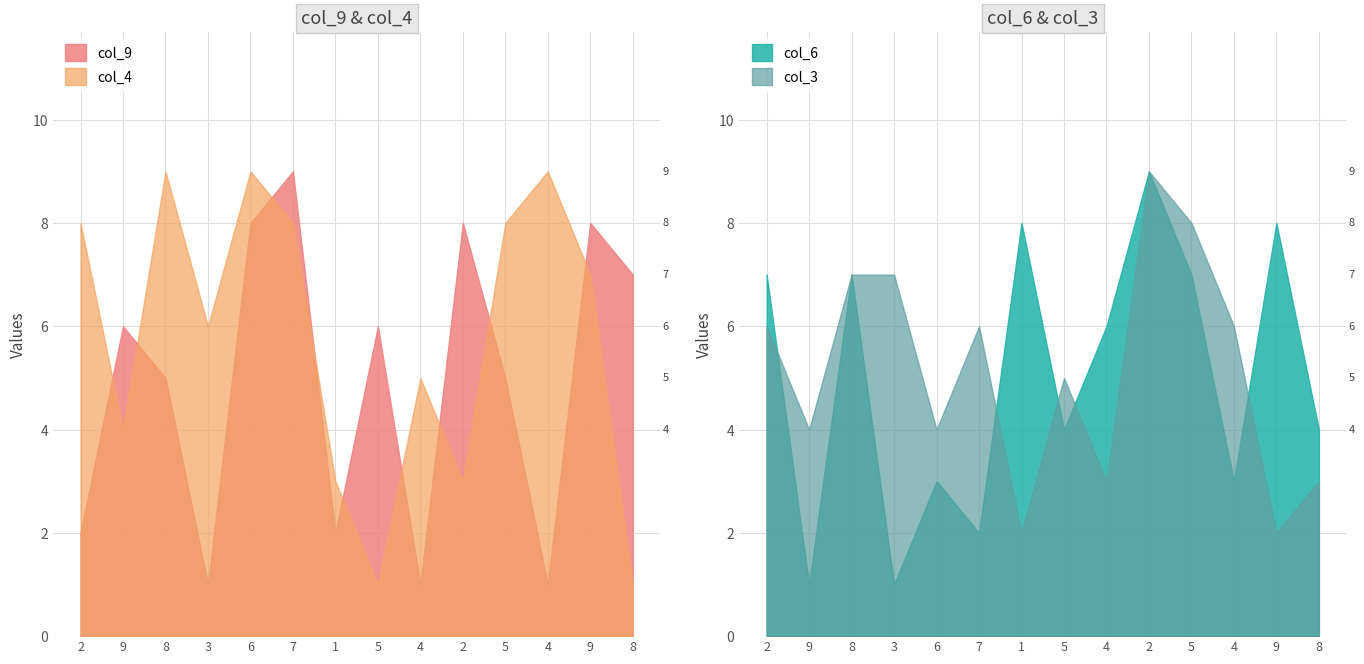

At which label is col_9 closest to 5?

8